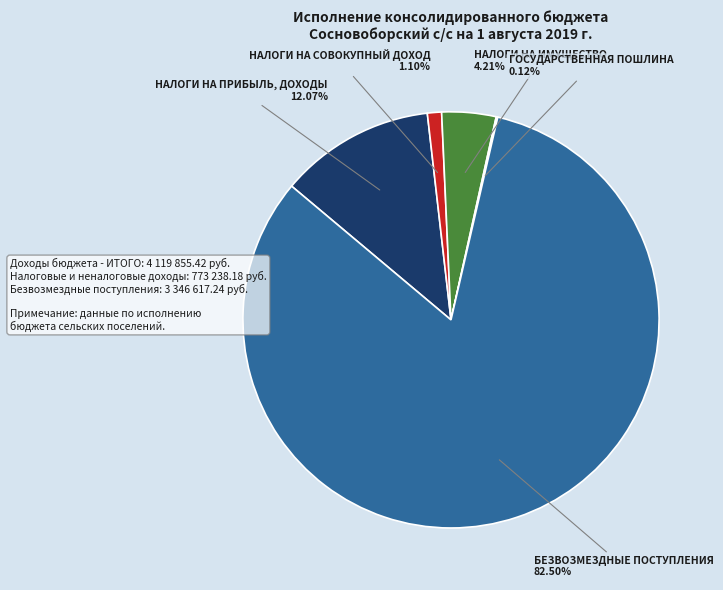

What percentage is NOT represented by БЕЗВОЗМЕЗДНЫЕ ПОСТУПЛЕНИЯ?

17.5%